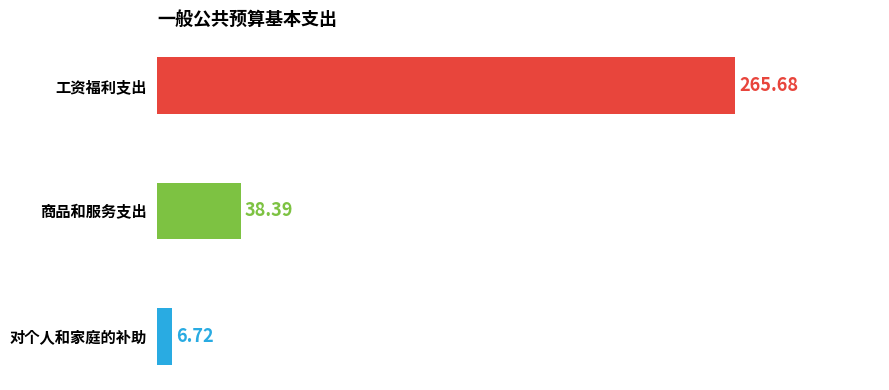

Are the bars grouped side by side (vs. stacked)?

No